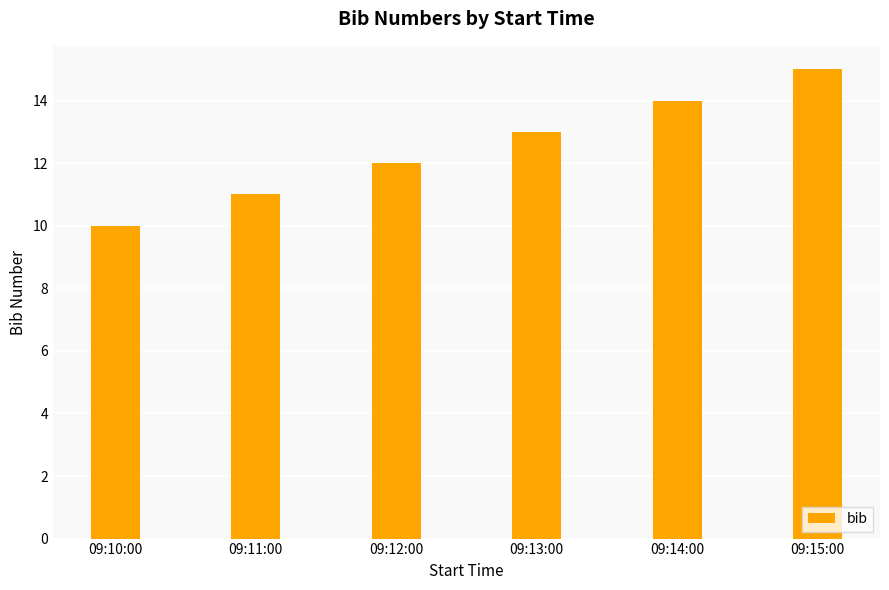

Count the number of categories in the chart.

6